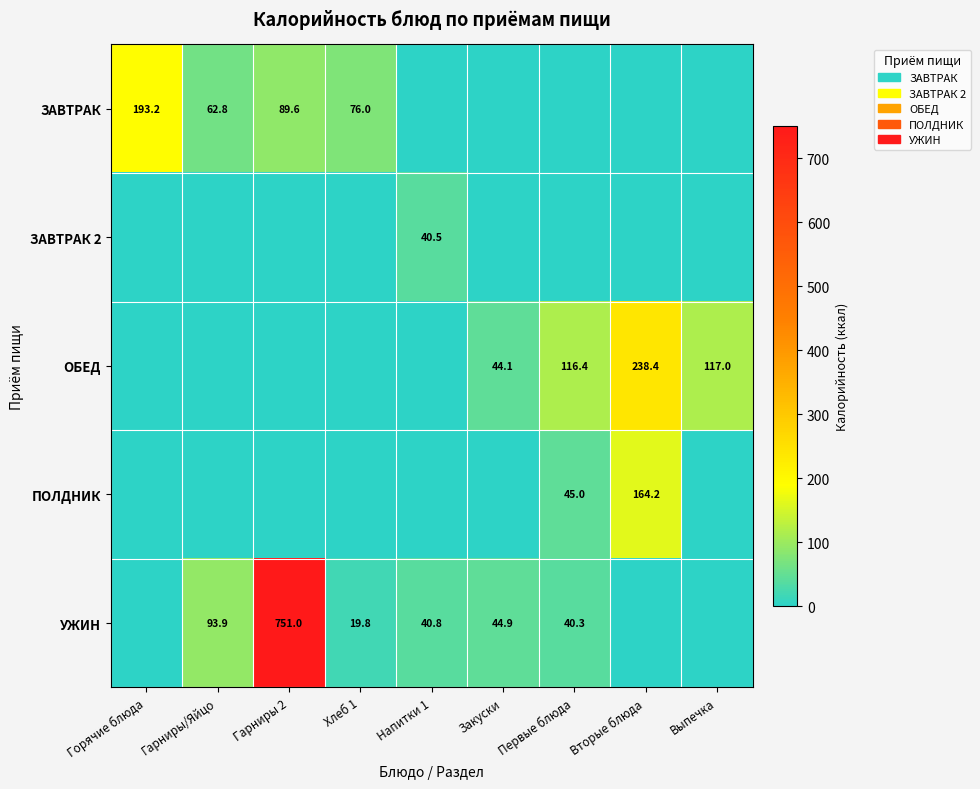

What is the difference between the highest and lowest values at Хлеб 1?

76.0